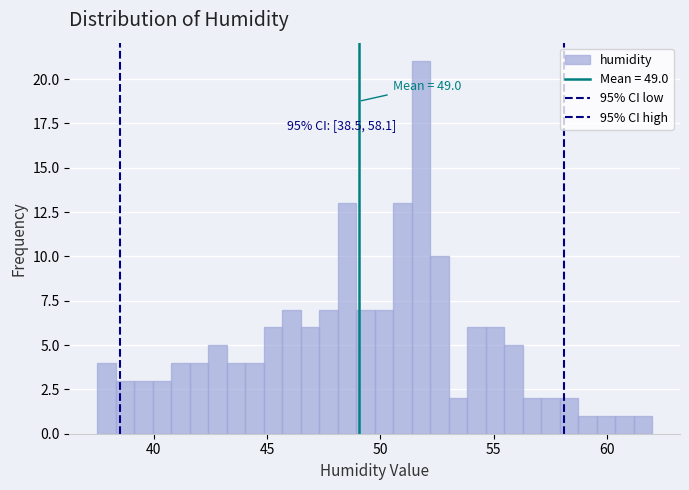

Around what value on the x-axis is the tallest bar? Give the approximate position of its centre, as read against the axis.

52.0